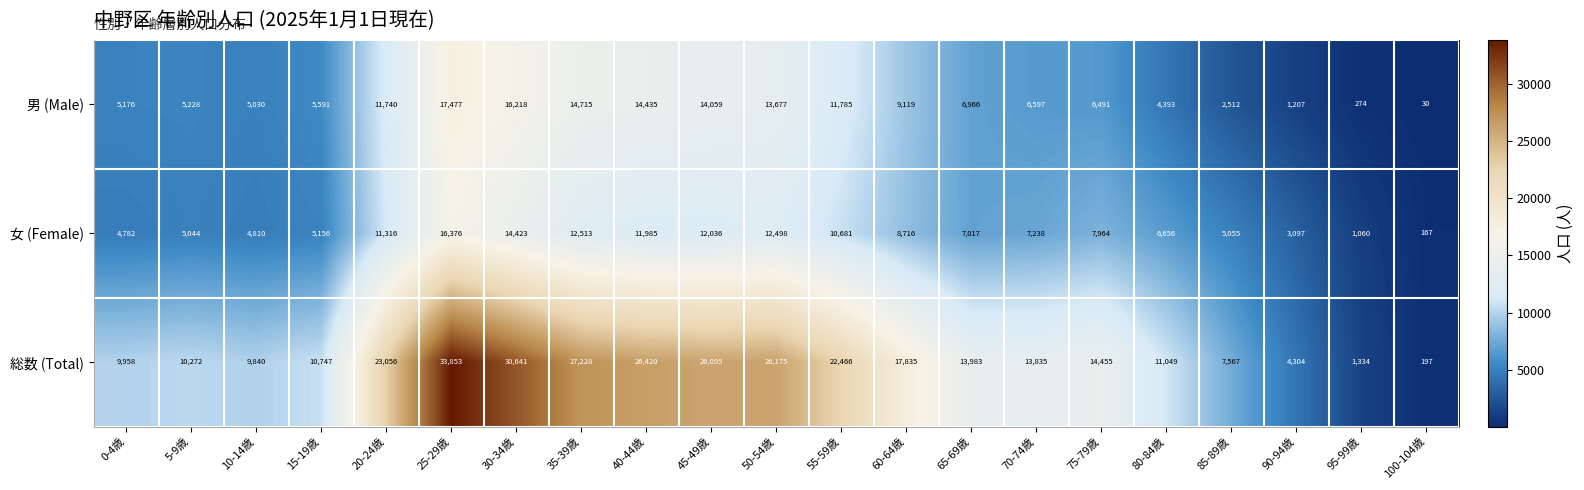

What is the highest value of the 女 (Female) series?

16376